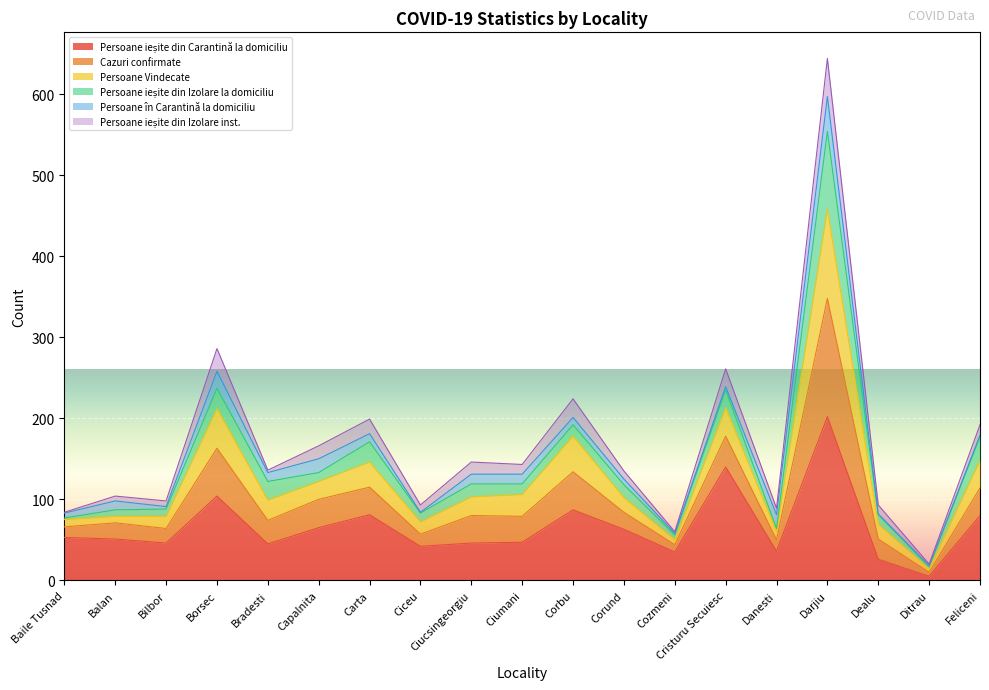

At which category is the sum across all series the highest?

Darjiu